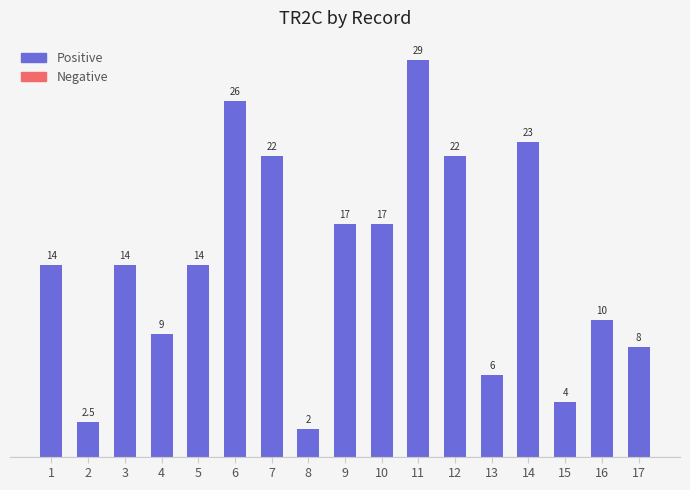

Count the number of categories in the chart.

17